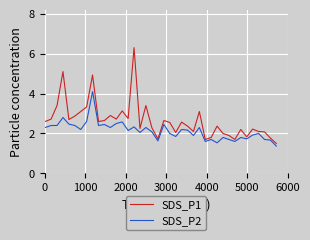

True or false: SDS_P2 has more than 1 interior local peaks.

True